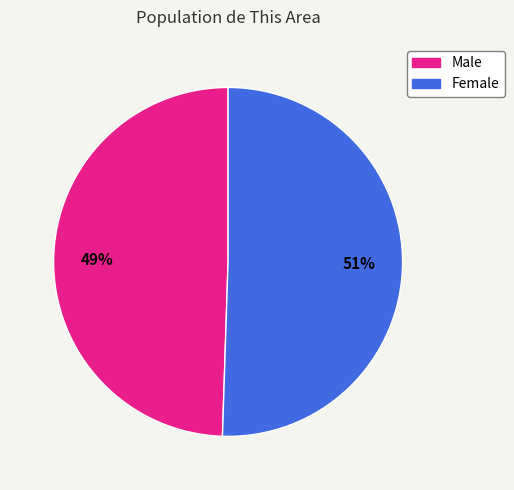

Approximately how many times larger is the value at Male compared to Female?

1.0